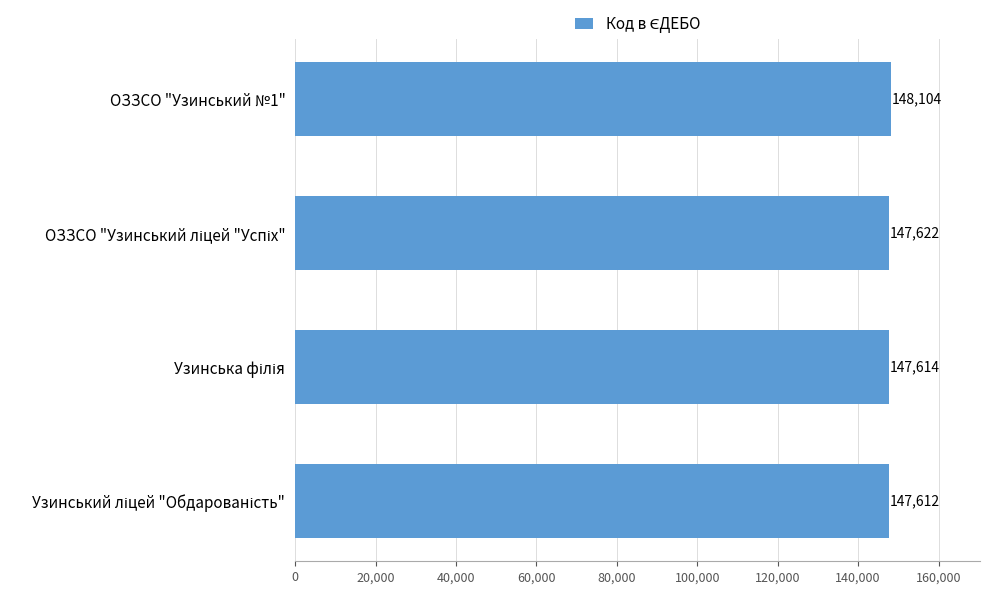

How many data points are less than 147622?

2